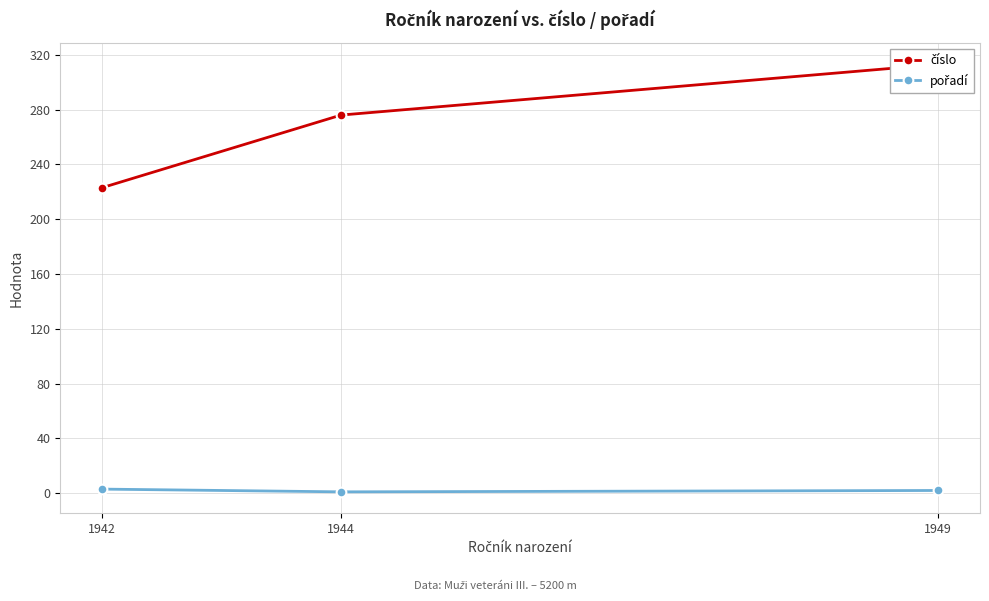

What is the value of the číslo point at the 3rd from the left?

313